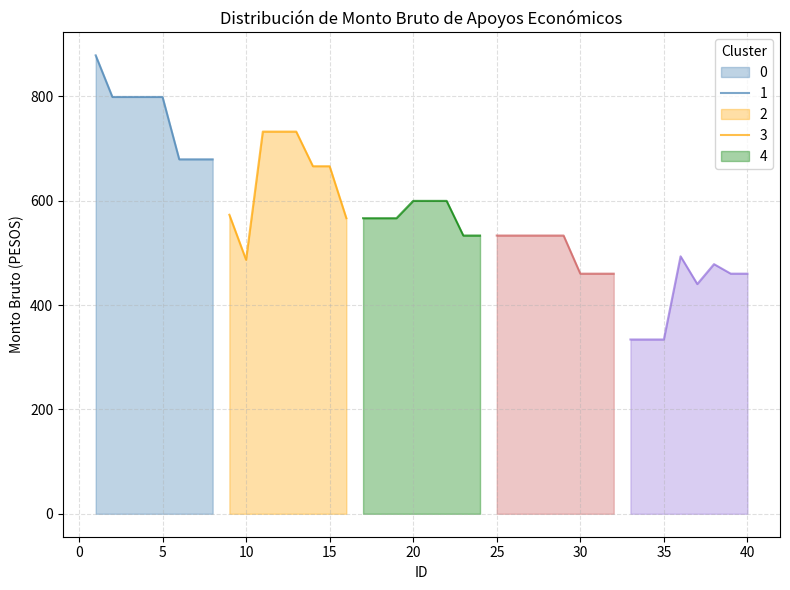

Which label corresponds to the largest value in the chart?

1